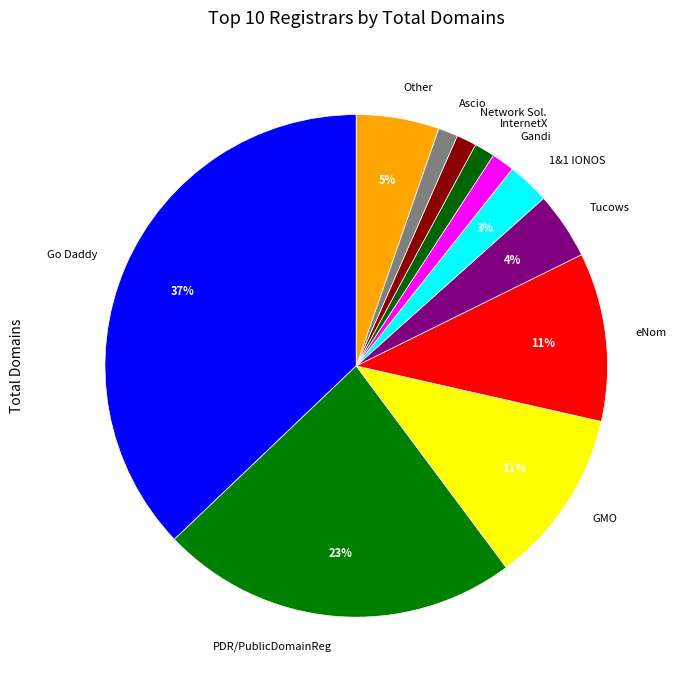

Which has a higher value, PDR/PublicDomainReg or Go Daddy?

Go Daddy